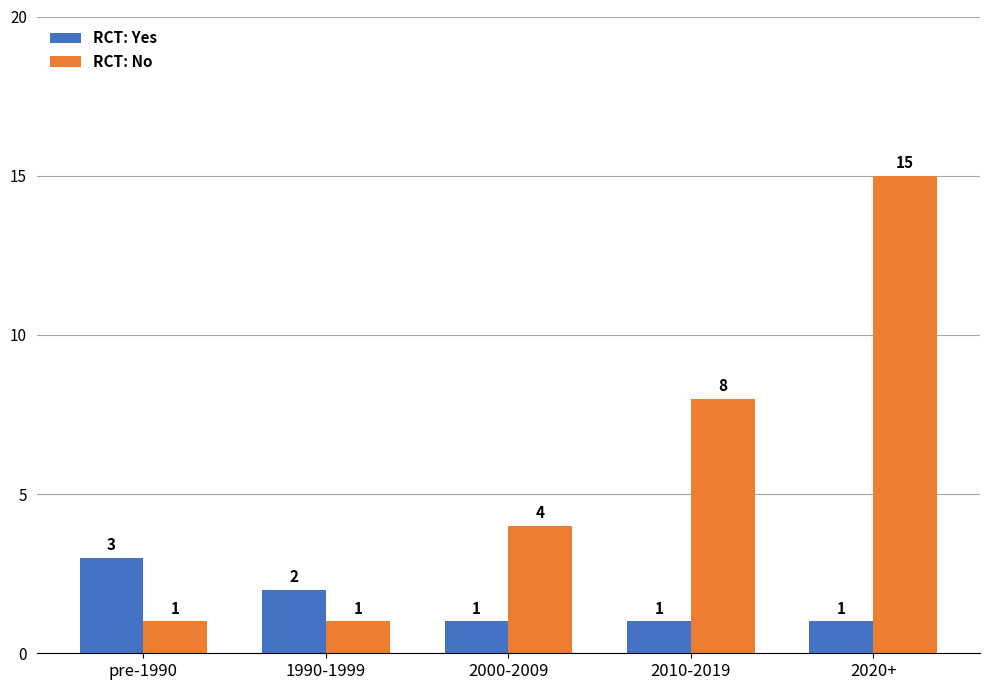

Is the value of RCT: Yes at 1990-1999 greater than the value of RCT: No at 1990-1999?

Yes